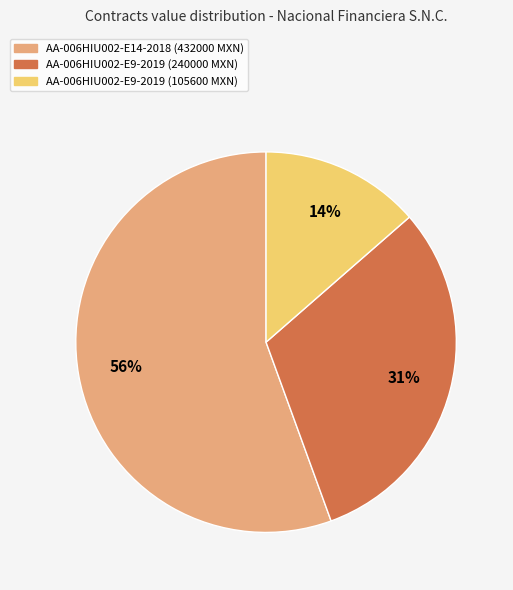

Do AA-006HIU002-E9-2019 (240000 MXN) and AA-006HIU002-E9-2019 (105600 MXN) together represent more than half of the pie?

No